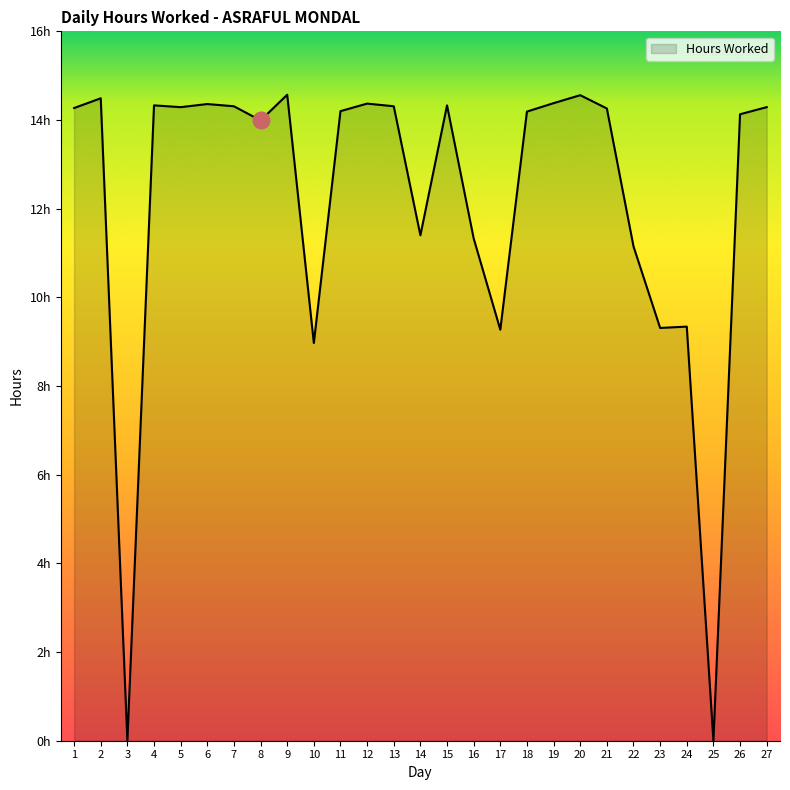

What is the value of the 23rd point from the left?

9.3